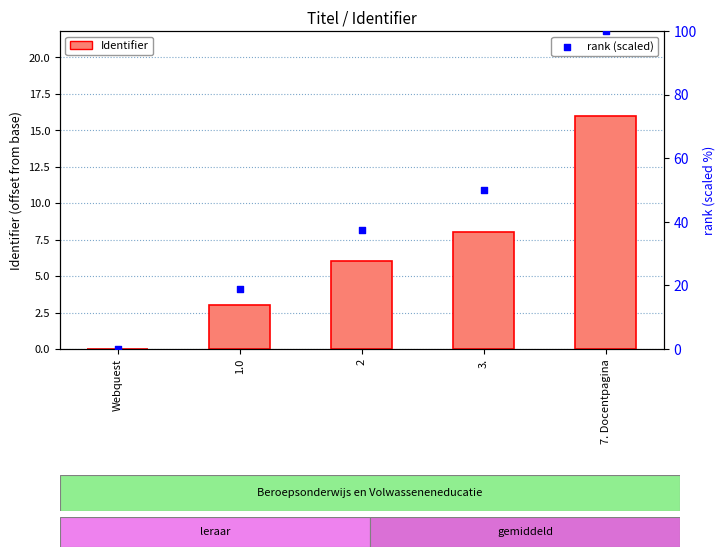

At which category is the sum across all series the highest?

7. Docentpagina